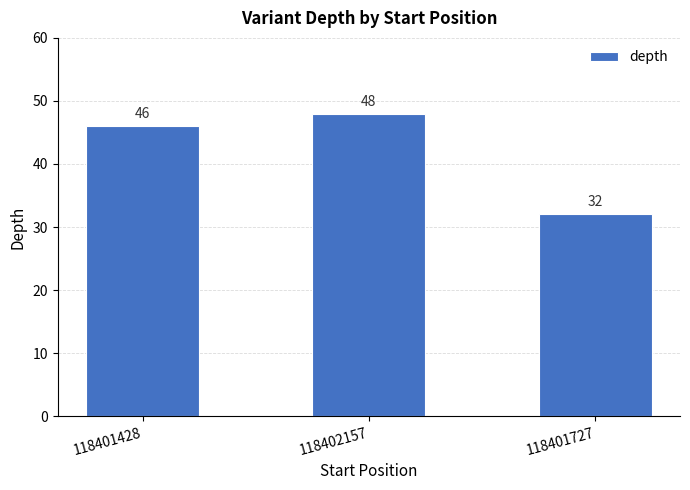

Where is the data nearest to the value 40?

118401428